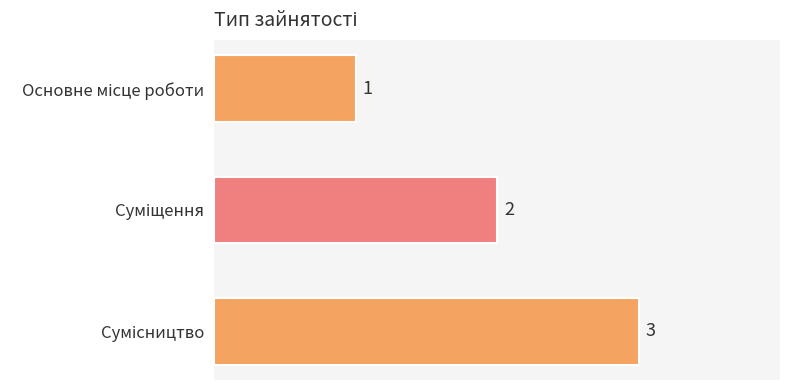

What is the value of the 2nd bar from the top?

2